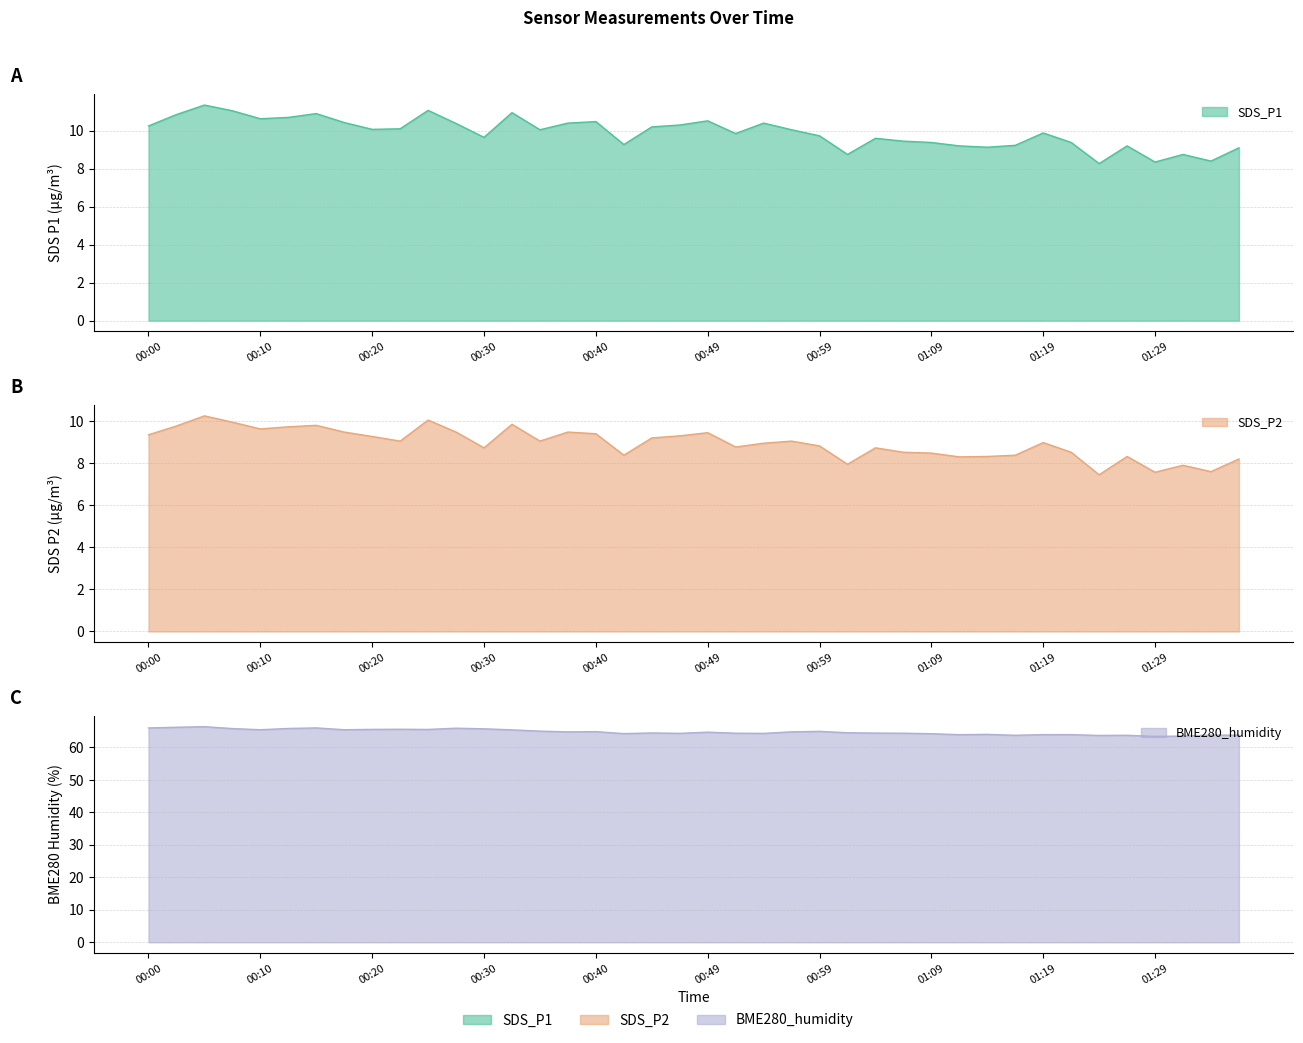

True or false: BME280_humidity and SDS_P2 intersect in this chart.

False